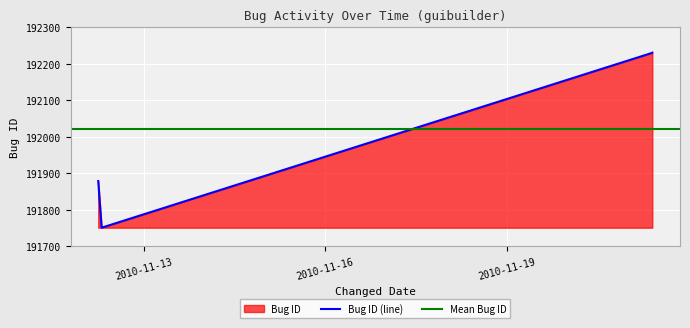

List the labels in order of value, largest first.

2010-11-21 09:44:42, 2010-11-21 09:30:23, 2010-11-12 05:49:52, 2010-11-12 07:11:21